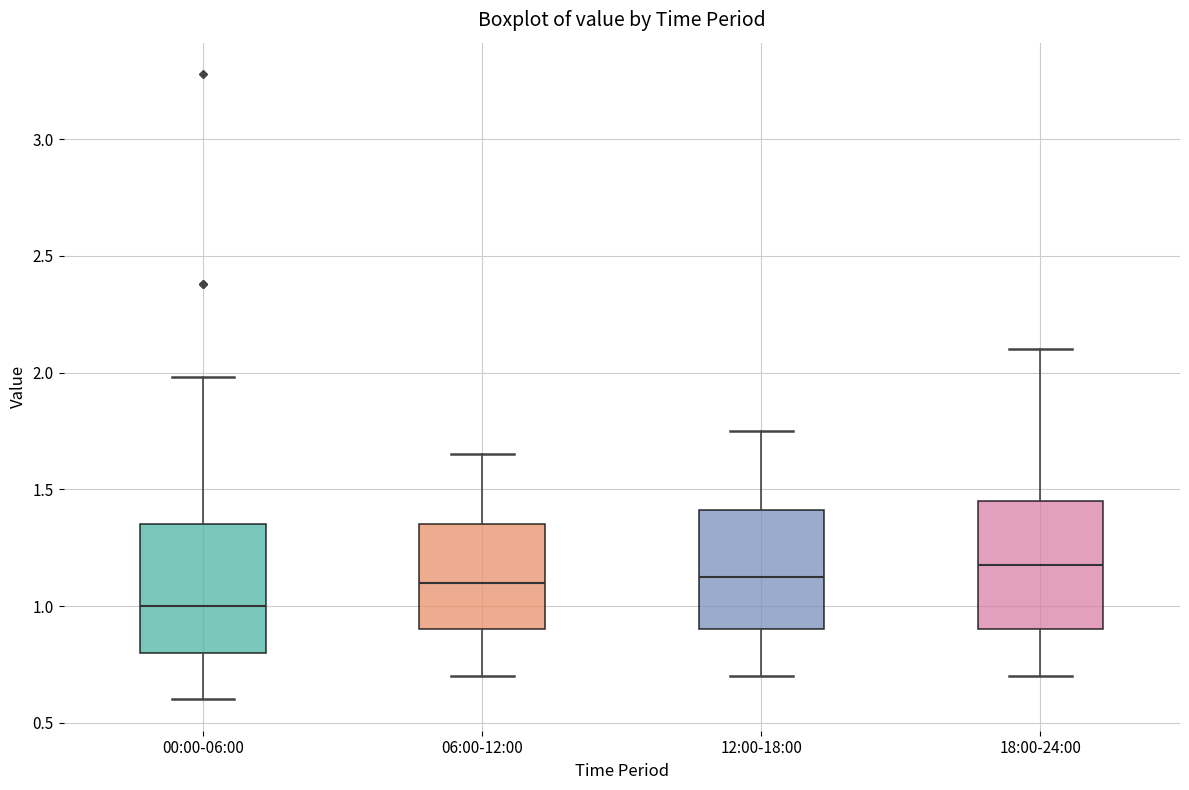

Reading left to right, read every box against the y-axis: the position of its median line, the range the box covers, and the ends of its whiskers. The values are not printed on the chart, so give them approximately, as read against the axis.

00:00-06:00: median 1.00, box 0.80 to 1.35, whiskers 0.60 to 2.00
06:00-12:00: median 1.10, box 0.90 to 1.35, whiskers 0.70 to 1.65
12:00-18:00: median 1.15, box 0.90 to 1.40, whiskers 0.70 to 1.75
18:00-24:00: median 1.20, box 0.90 to 1.45, whiskers 0.70 to 2.10